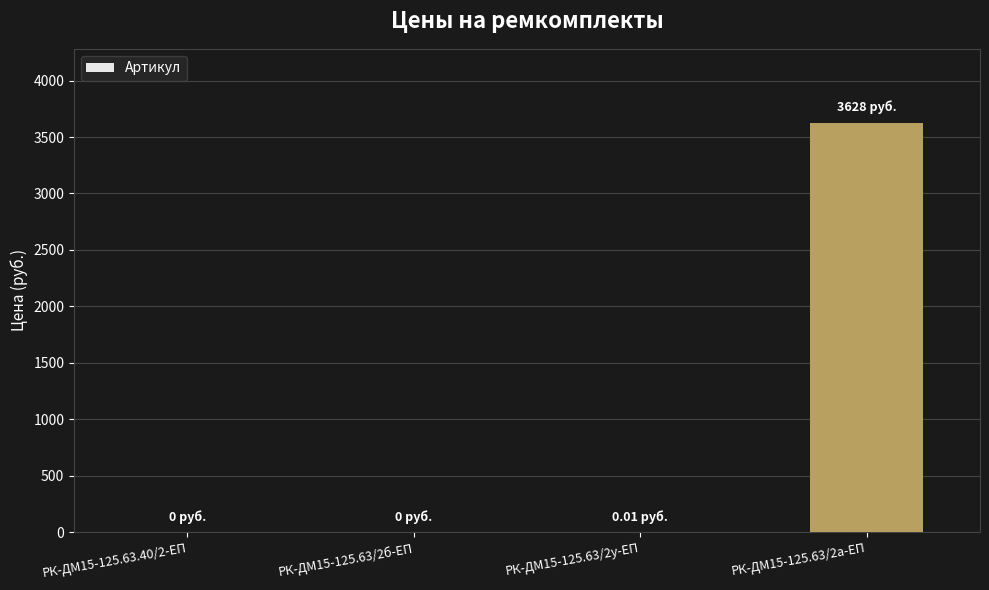

What is the change in value from РК-ДМ15-125.63.40/2-ЕП to РК-ДМ15-125.63/2а-ЕП?

+3628.0